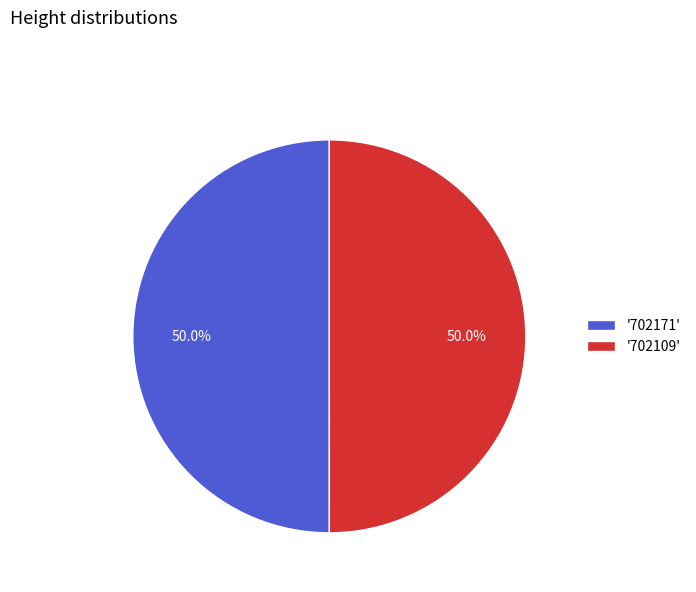

How many segments does this pie chart have?

2